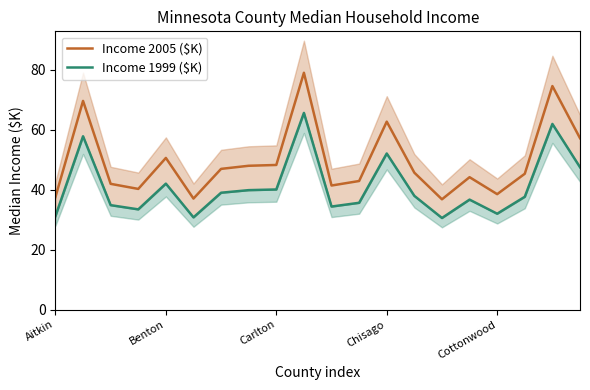

What is the spread (max minus min) of values at 13?

7.7